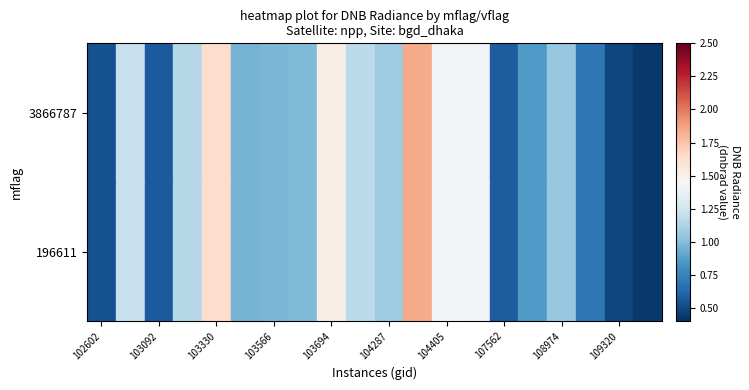

How many data points does each series have?

20